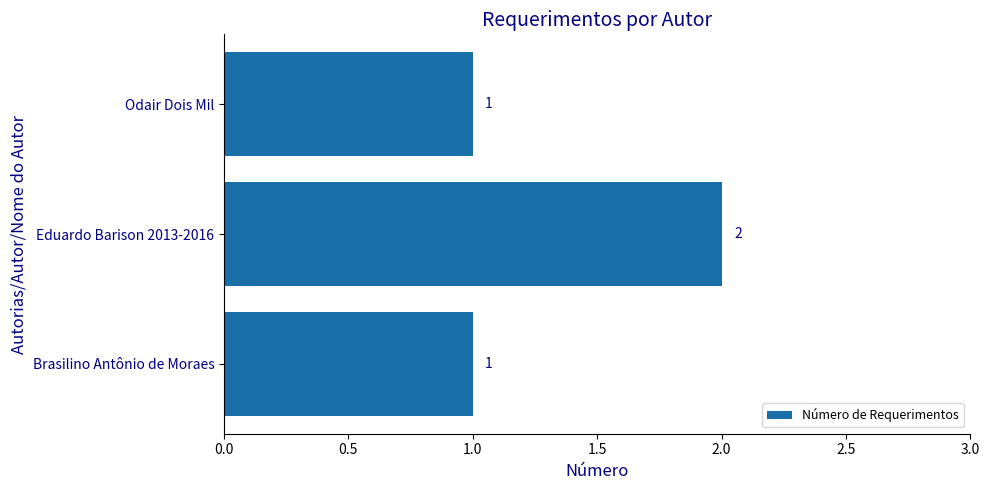

What is the difference between the maximum and minimum values?

1